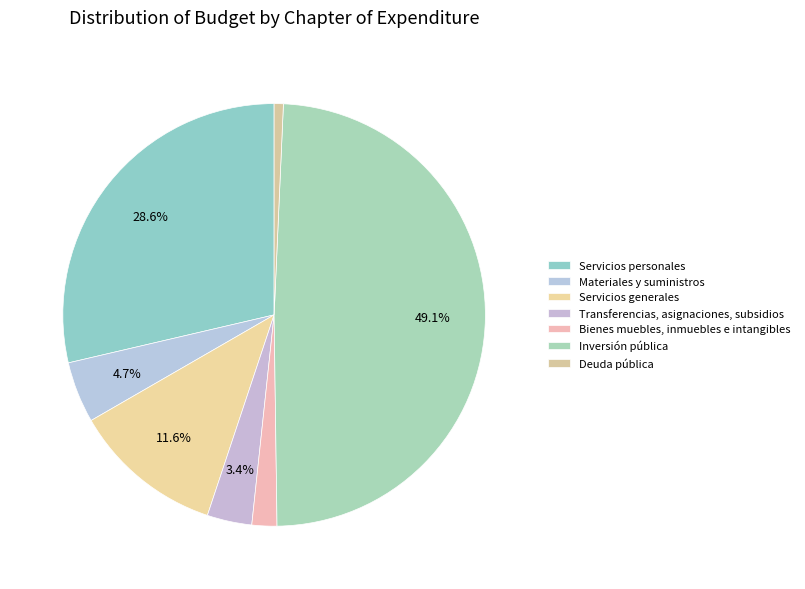

Is it true that Deuda pública is 1% of the pie?

True